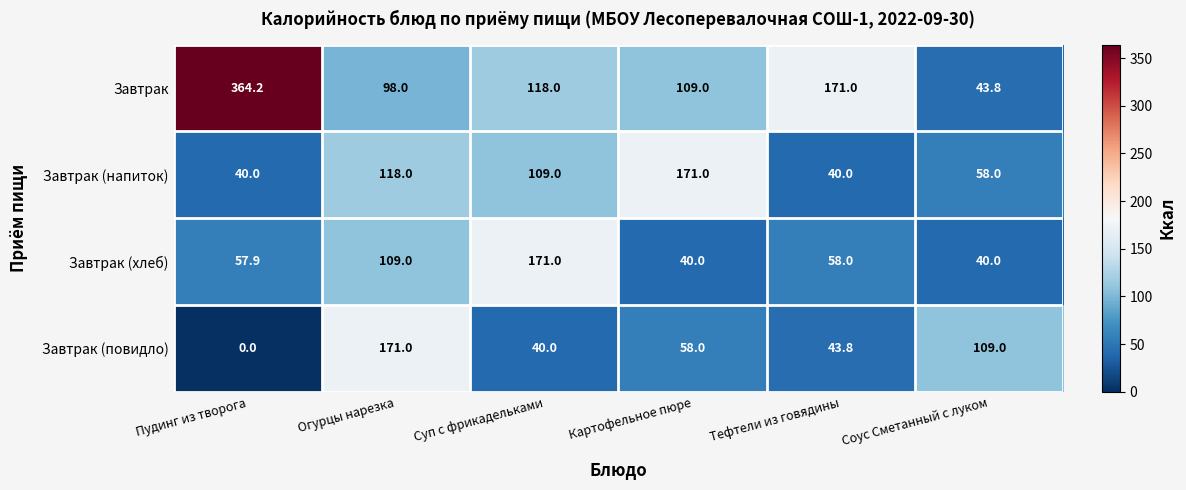

How many data points does each series have?

6